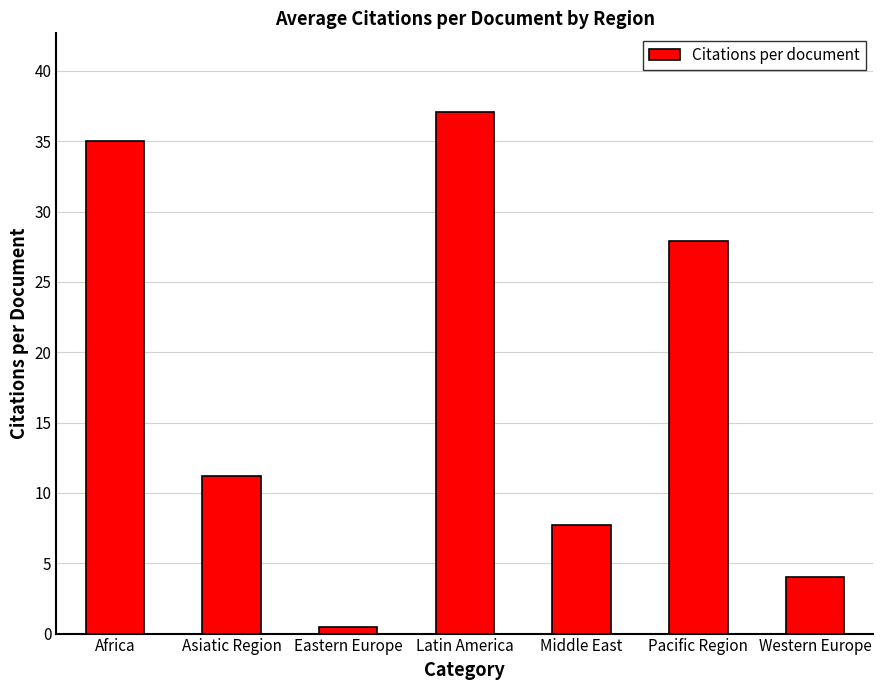

Reading left to right, what are all the values shown in this chart?

35.0	11.2	0.5	37.1	7.8	27.9	4.0